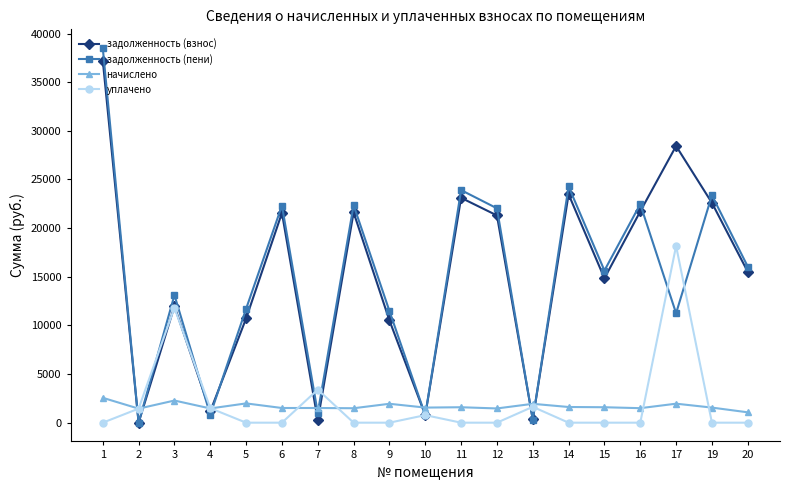

After their last crossing, which series has the higher values: начислено or задолженность (взнос)?

задолженность (взнос)